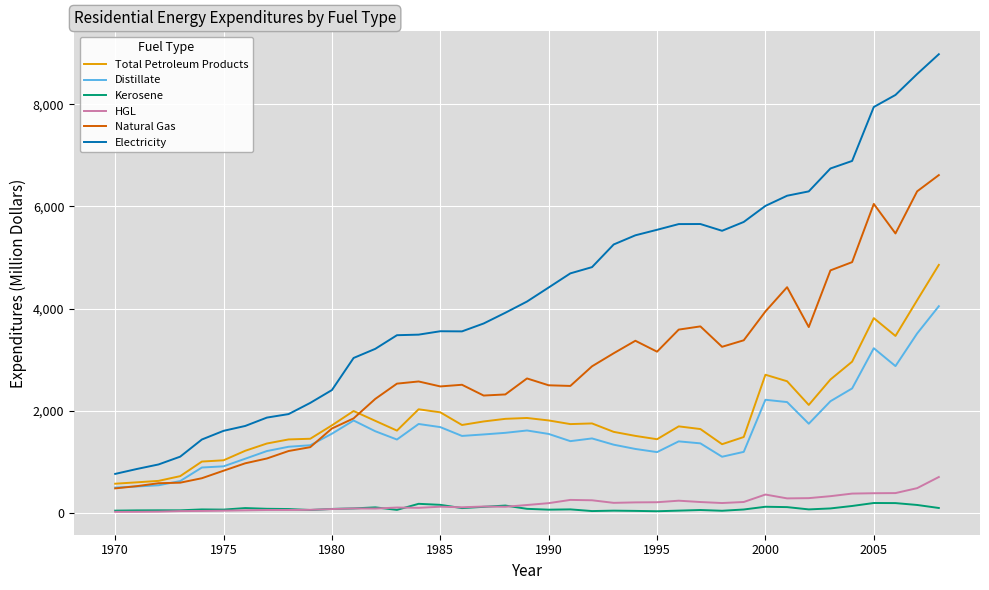

Which series has the largest total across all categories?

Electricity